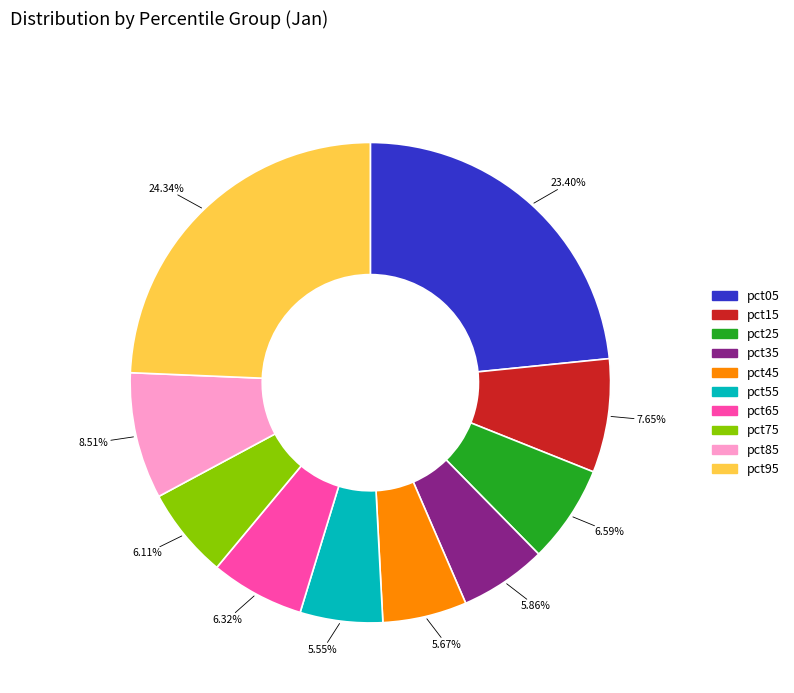

How many slices are in this pie chart?

10